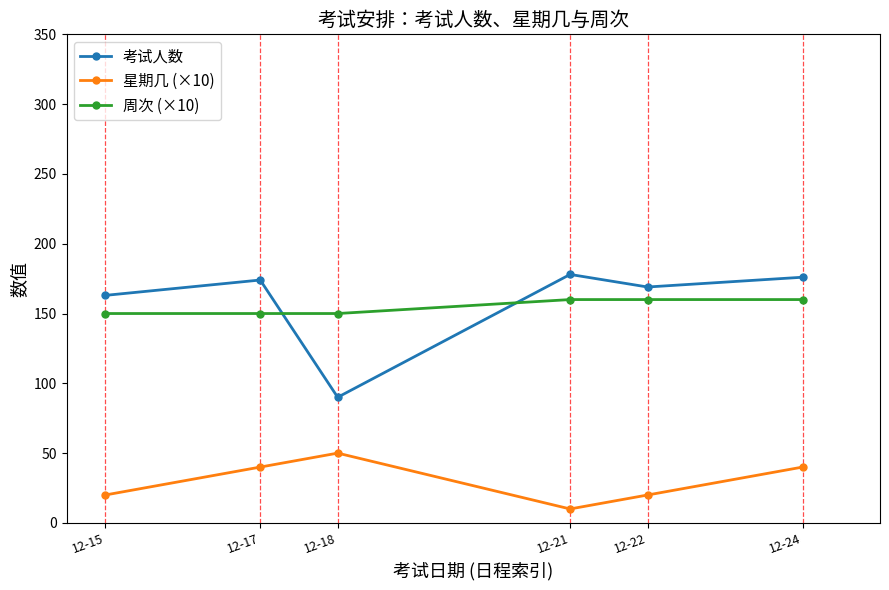

The value of 周次 (×10) at 12-22 is 160. True or false?

True